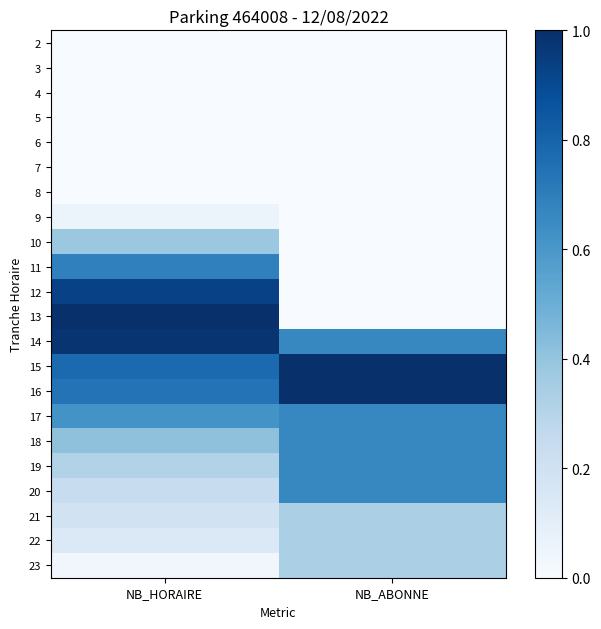

Which series has the widest spread of values?

13